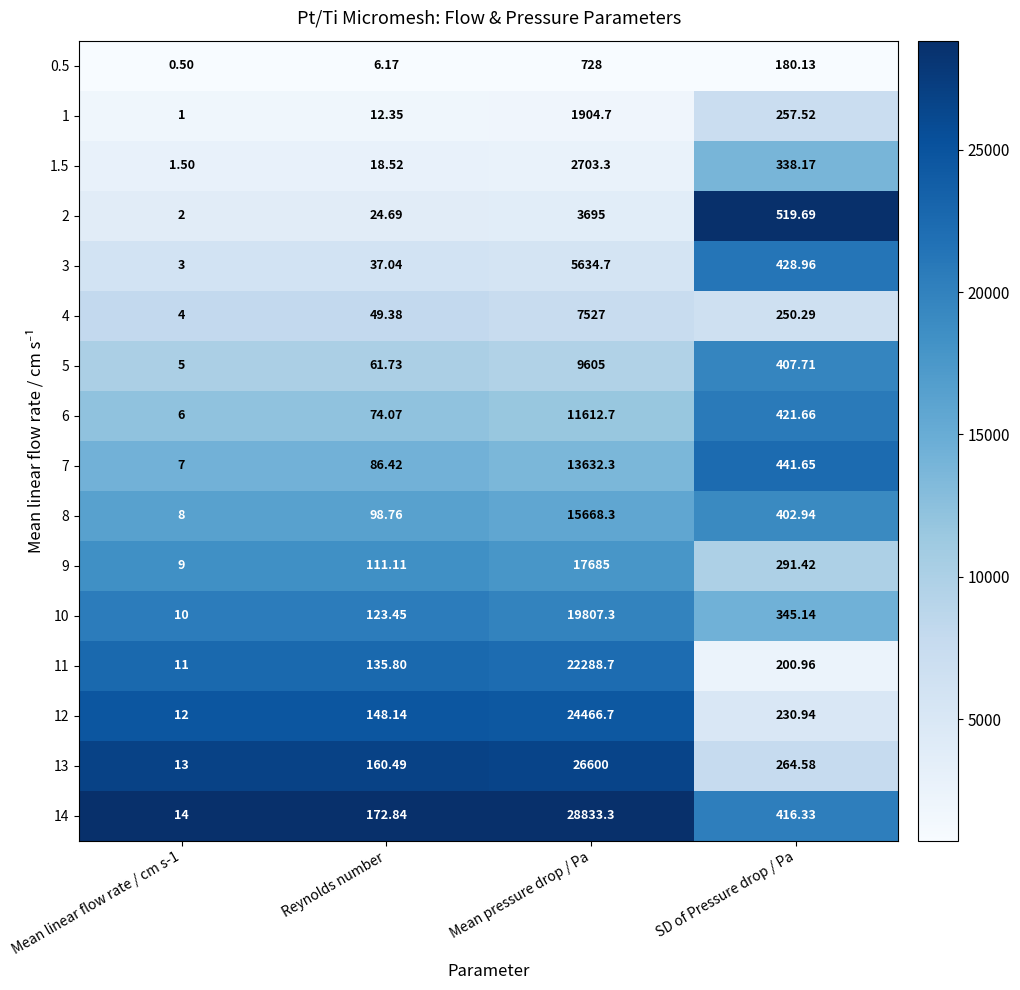

At which label is 11 closest to 11149?

SD of Pressure drop / Pa